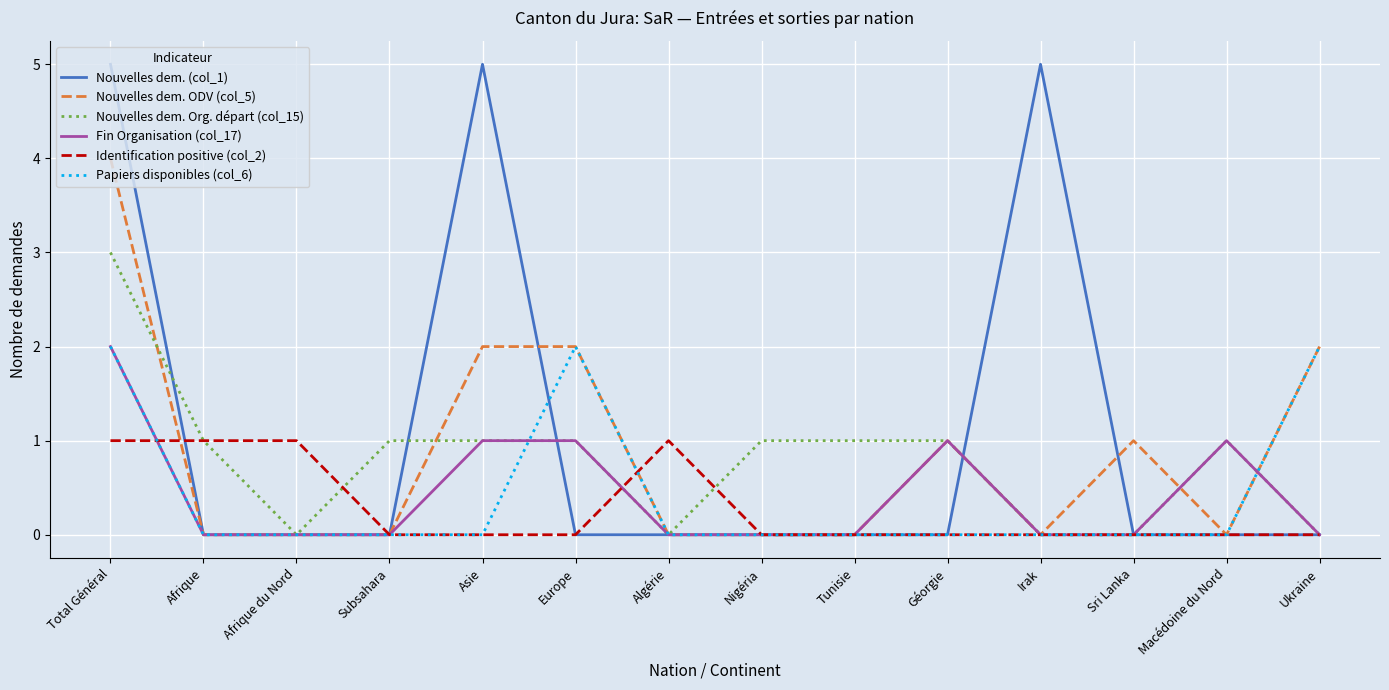

Where does the Nouvelles dem. Org. départ (col_15) series first go above 1?

Total Général